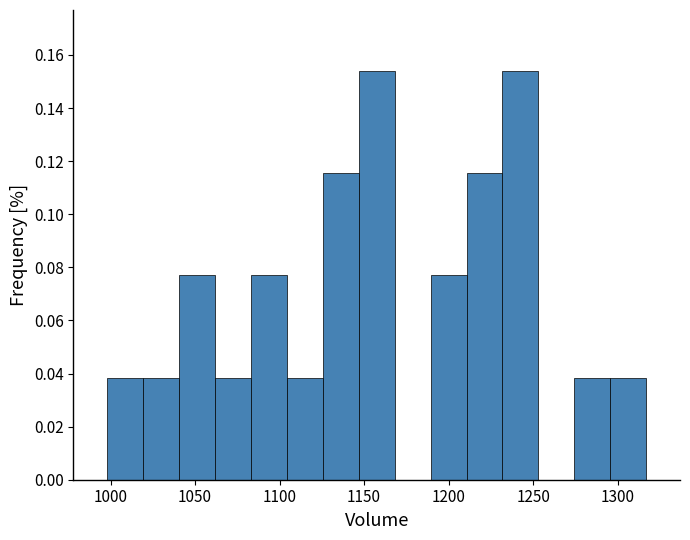

Reading left to right, list every bar in this chart as the range it spans on the x-axis followed by its height. Neither the bar edges nor the heights are printed on the chart, so give them approximately, as read against the axes.

1000 to 1020: 0.038
1020 to 1040: 0.038
1040 to 1060: 0.076
1060 to 1085: 0.038
1085 to 1105: 0.076
1105 to 1125: 0.038
1125 to 1145: 0.116
1145 to 1170: 0.154
1170 to 1190: 0
1190 to 1210: 0.076
1210 to 1230: 0.116
1230 to 1255: 0.154
1255 to 1275: 0
1275 to 1295: 0.038
1295 to 1315: 0.038